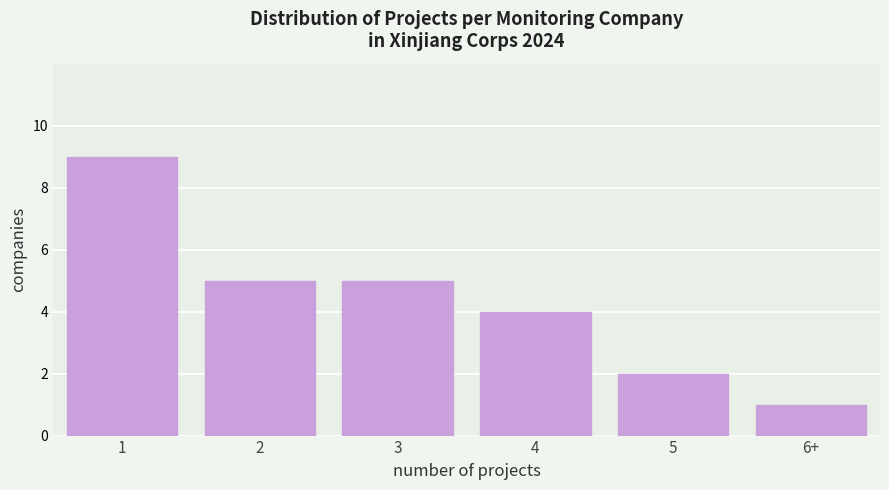

Reading right to left, transcribe all the data shown in this chart.

1	2	4	5	5	9